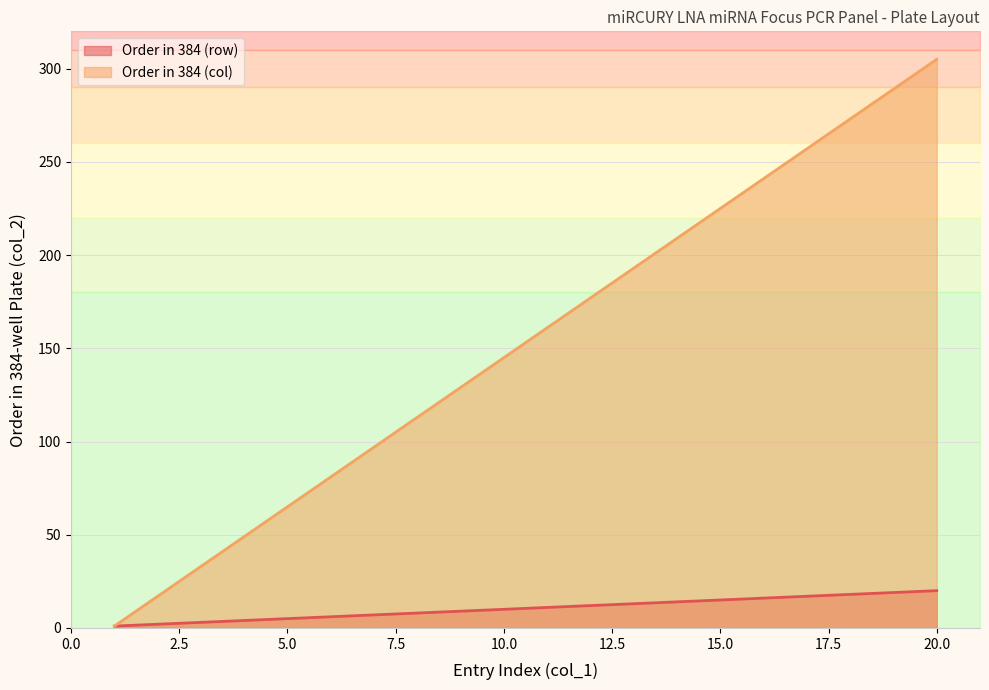

Reading left to right, list all the values displayed in this chart.

Order in 384 (row): 1	2	3	4	5	6	7	8	9	10	11	12	13	14	15	16	17	18	19	20
Order in 384 (col): 1	17	33	49	65	81	97	113	129	145	161	177	193	209	225	241	257	273	289	305